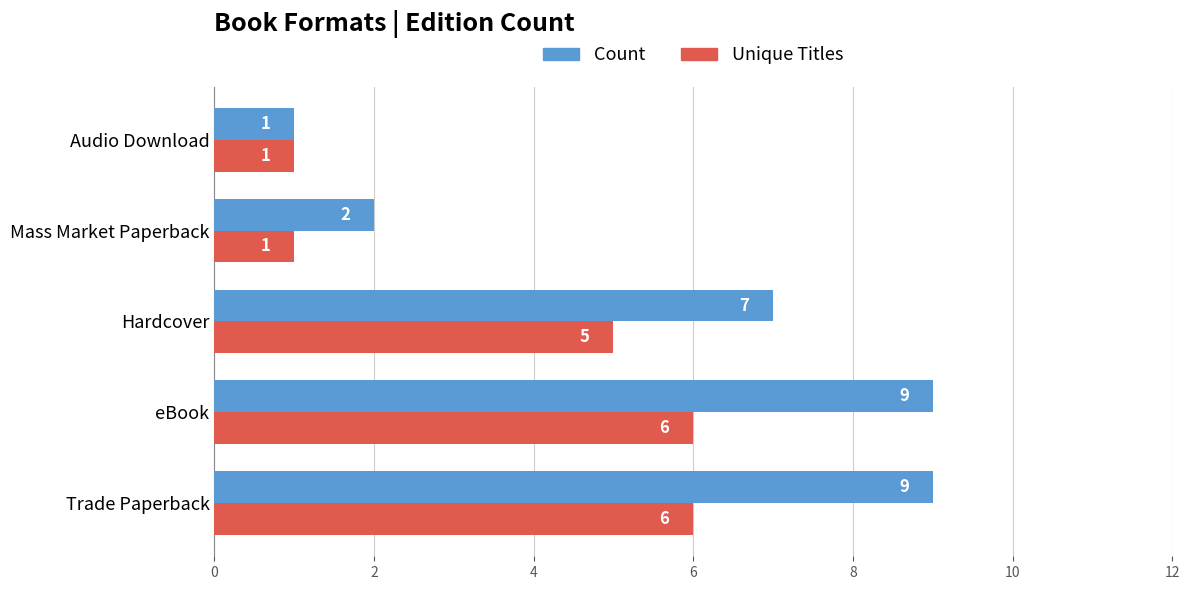

Is the value of Unique Titles at Trade Paperback greater than the value of Count at Hardcover?

No